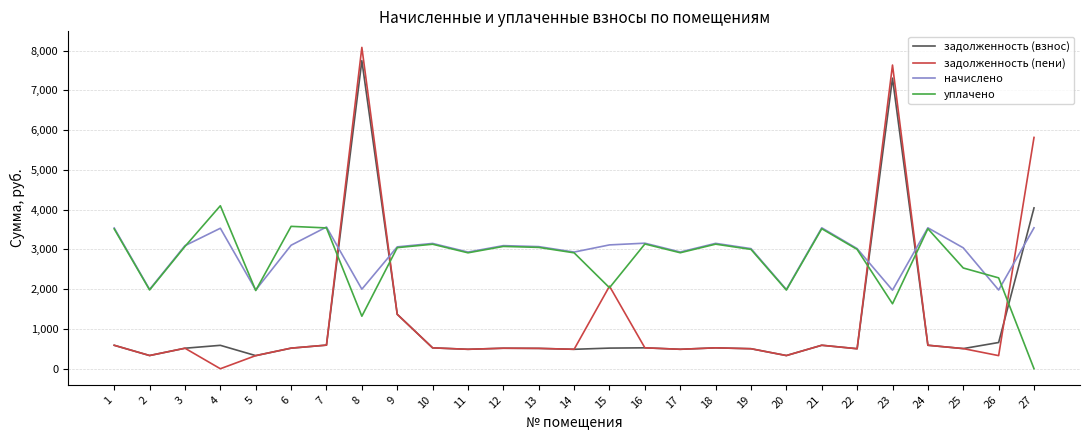

What is the sum of the начислено values at 14 and 25?

5975.6